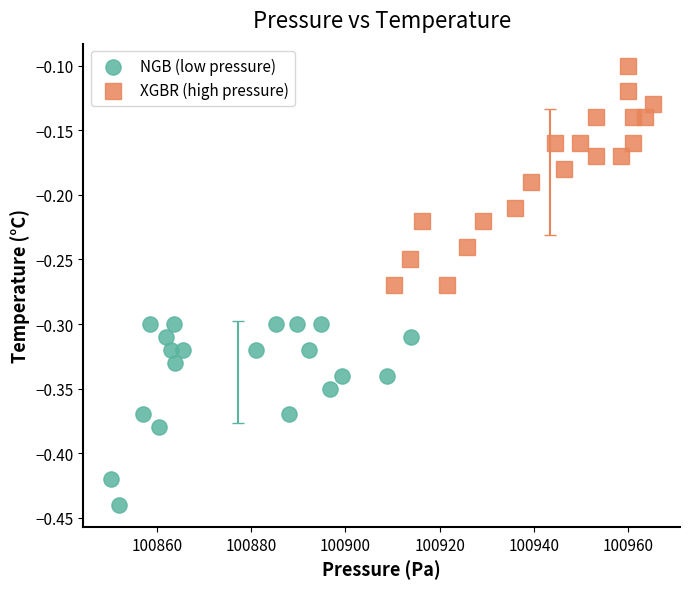

Which series reaches the maximum Y coordinate?

XGBR (high pressure)